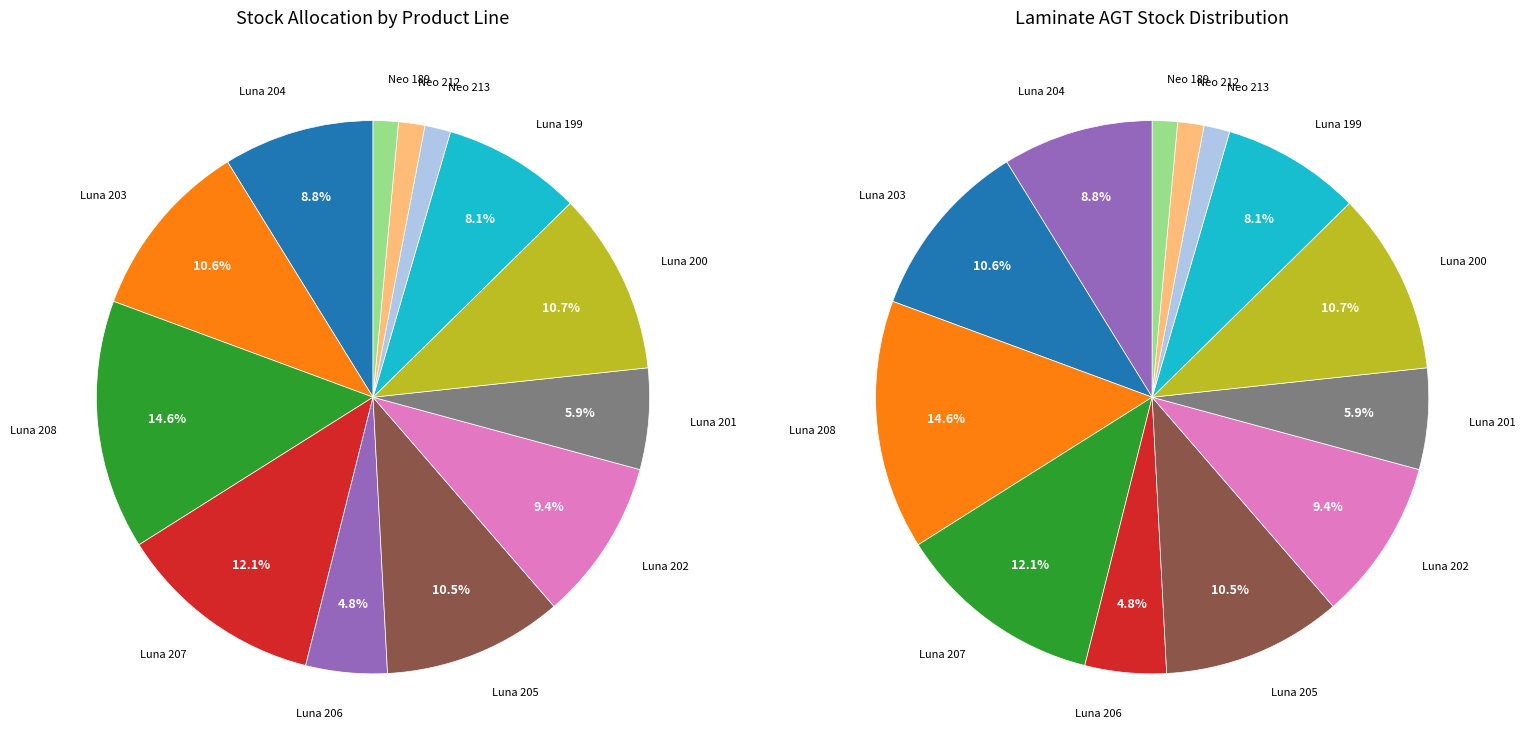

What is the change in value from Ламінат AGT Луна (284032205) to Ламінат AGT Луна (284032199)?

-384